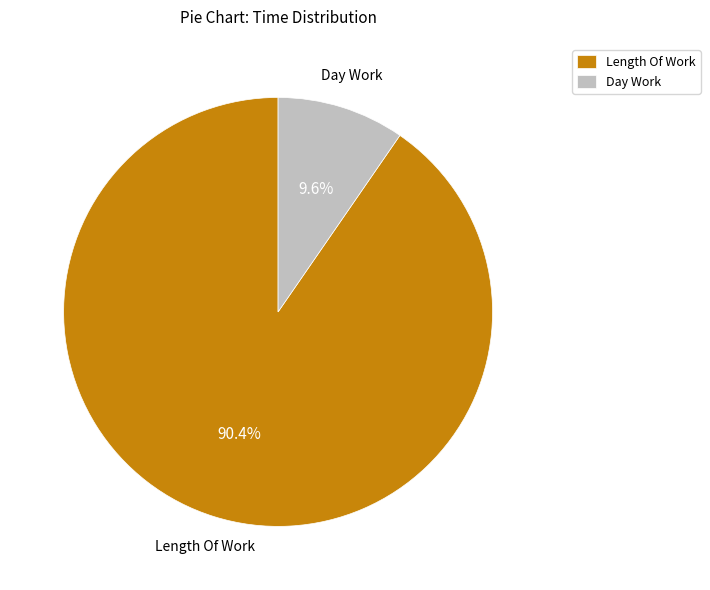

Which slice represents more than half of the pie?

Length Of Work